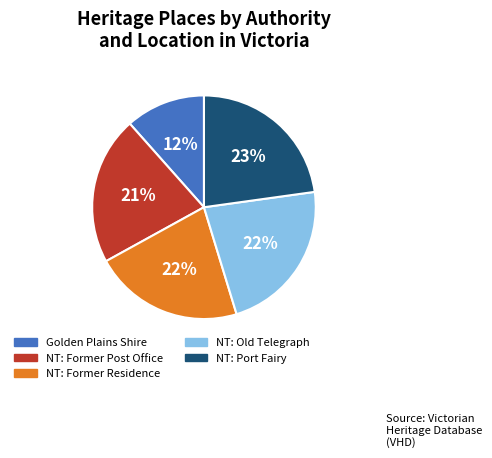

How many segments does this pie chart have?

5